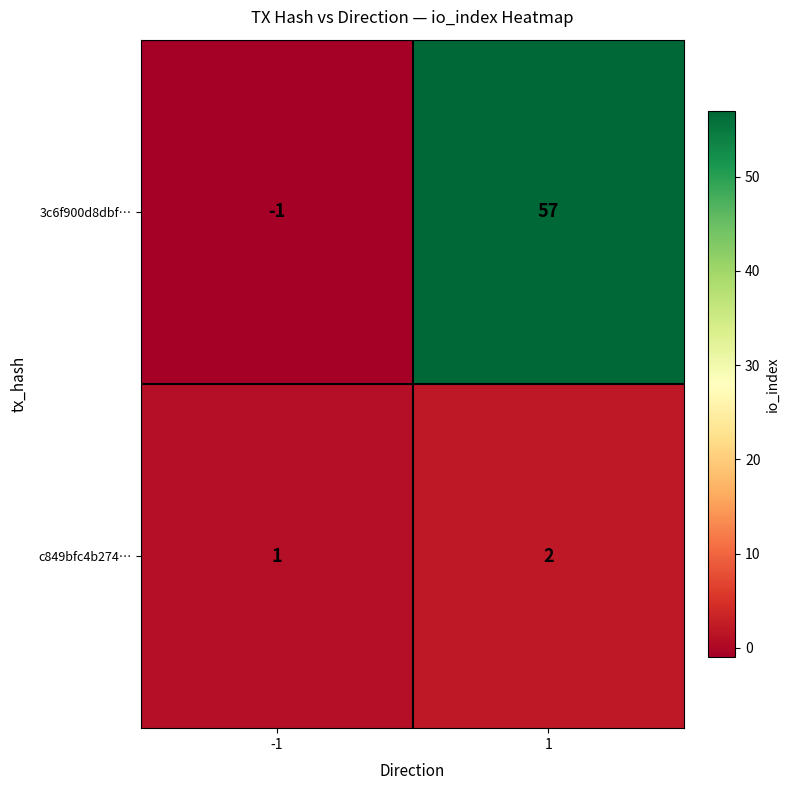

The value of 3c6f900d8dbf… at -1 is 0. True or false?

False